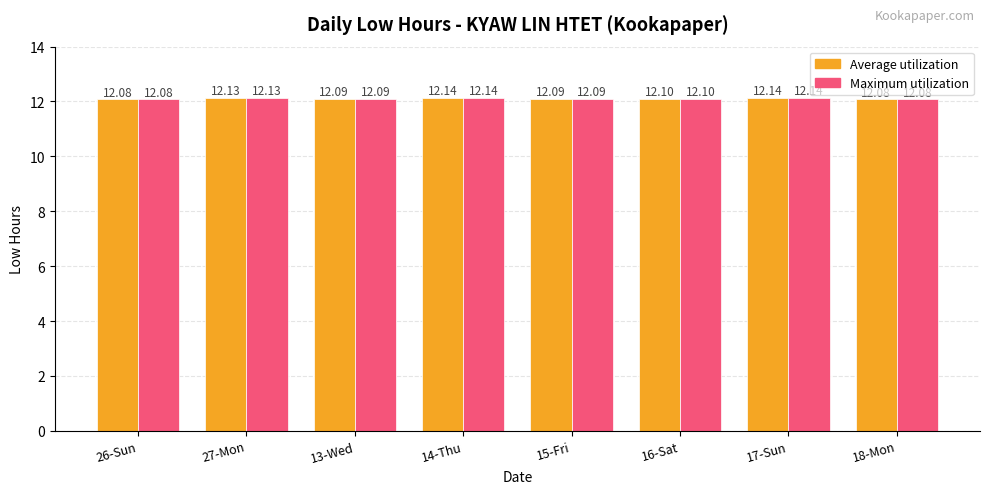

Is the value of Average utilization at 18-Mon greater than the value of Maximum utilization at 14-Thu?

No